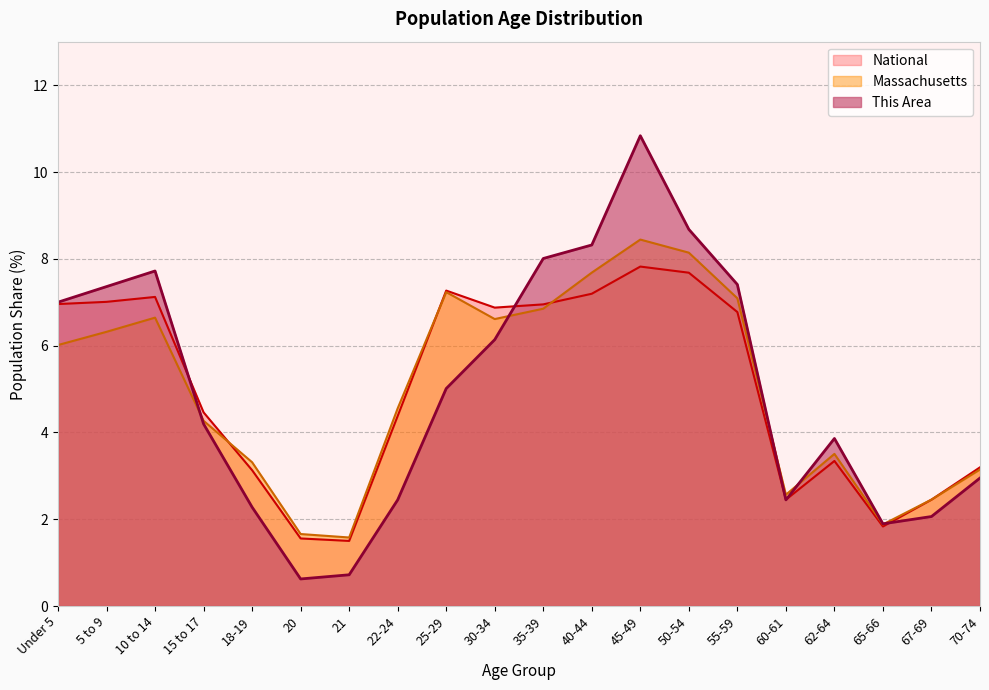

List the series in order of their peak value, lowest first.

National, Massachusetts, This Area